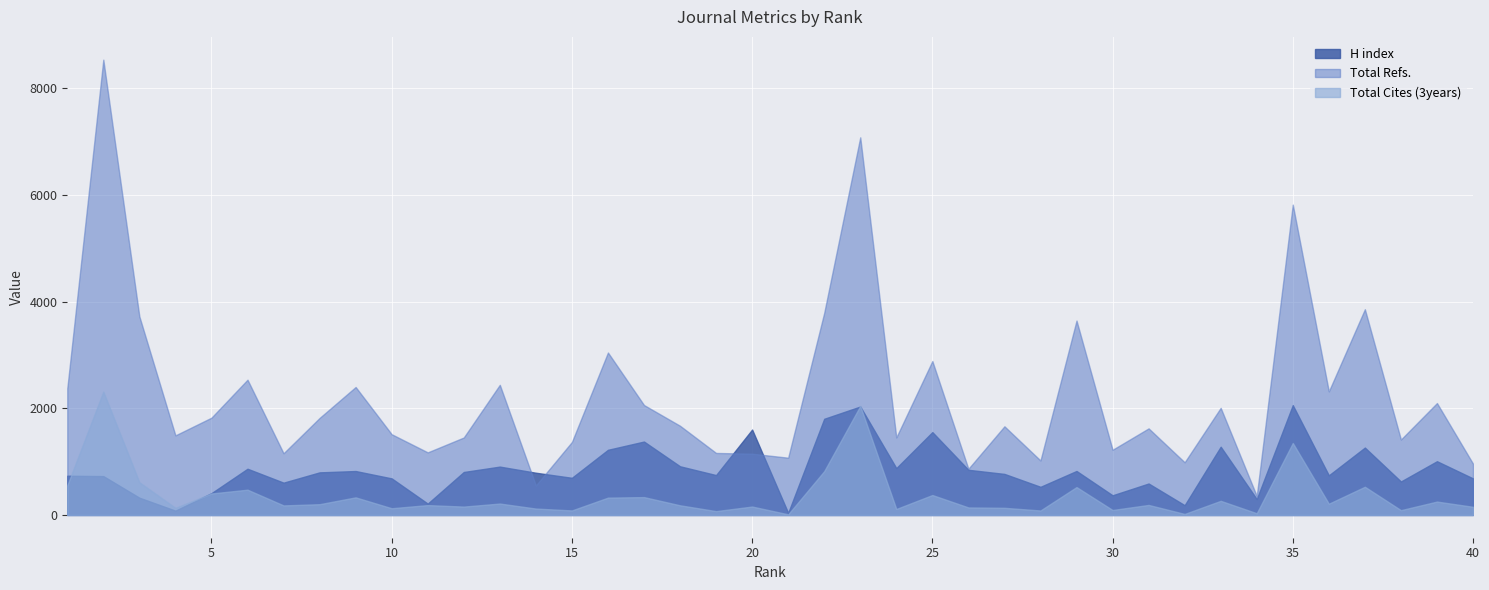

How many categories are shown in the chart?

40